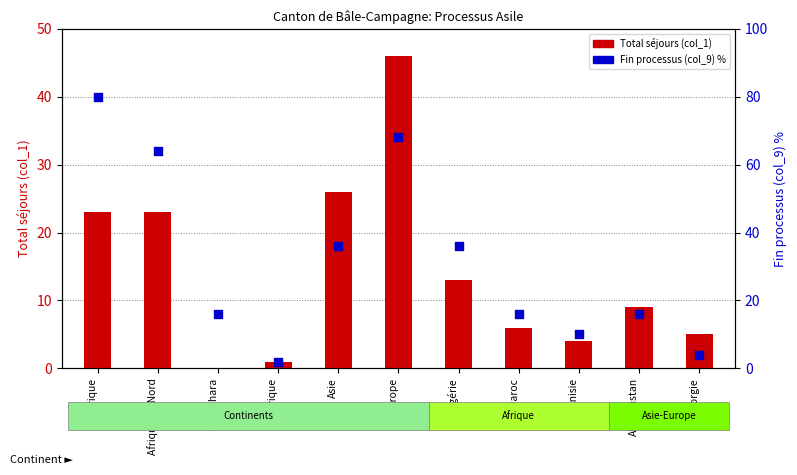

Which series reaches the maximum Y coordinate?

Fin processus (col_9) %